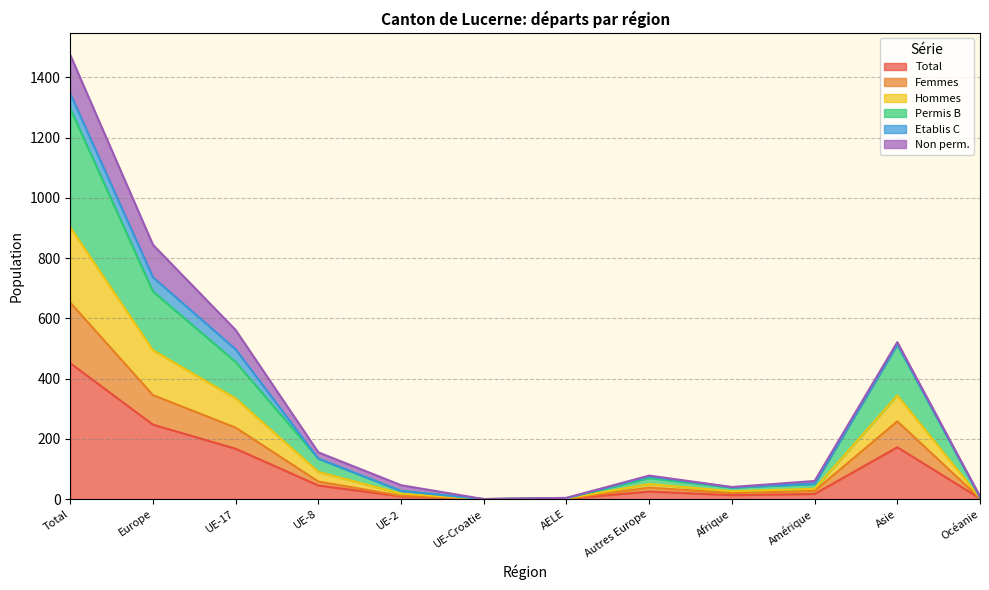

At which label does Total reach its peak?

Total